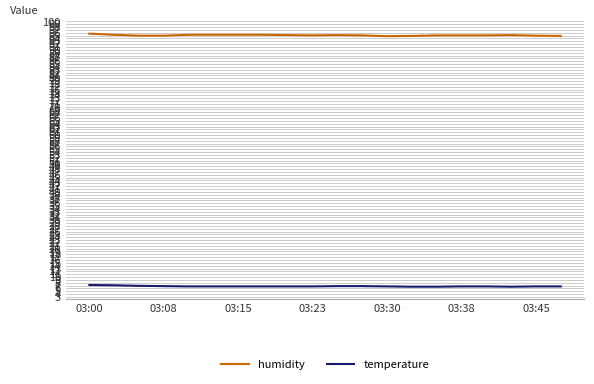

True or false: humidity and temperature intersect in this chart.

False